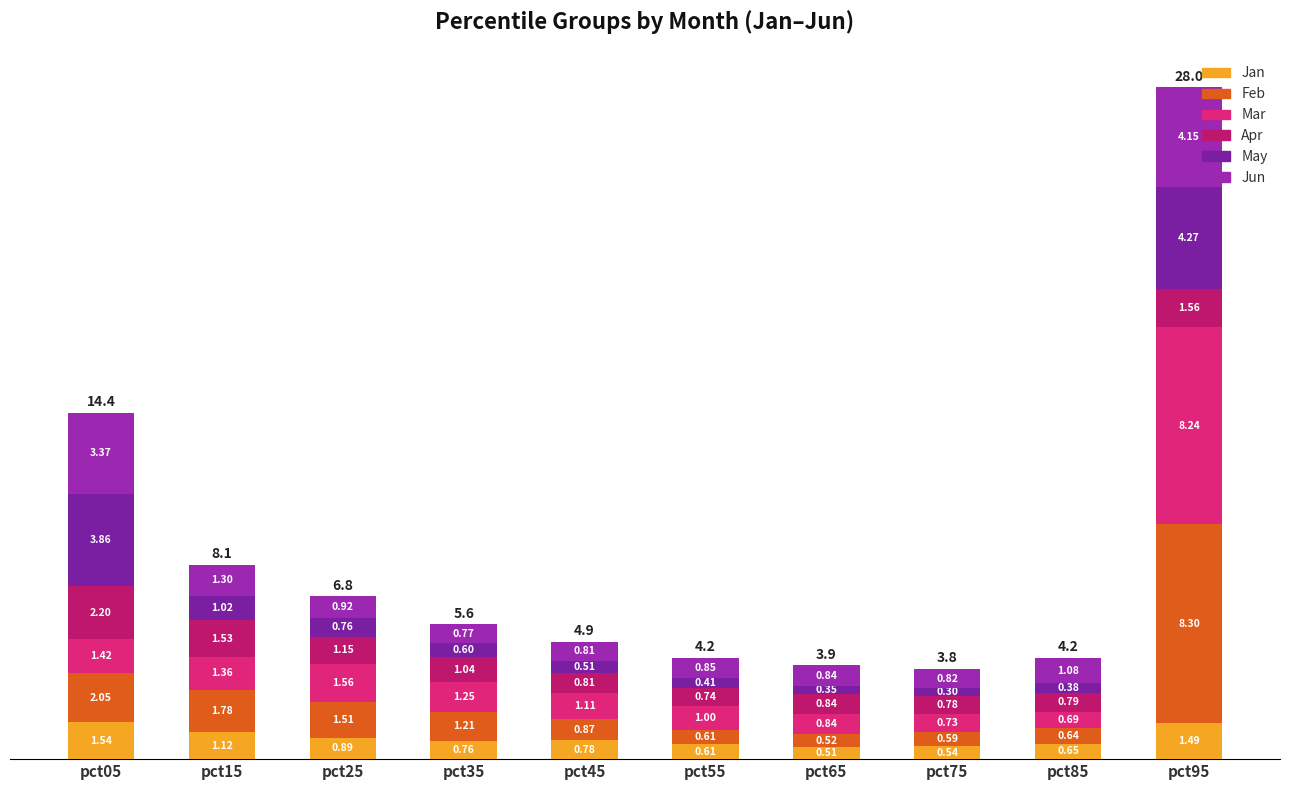

Are the bars grouped side by side (vs. stacked)?

No